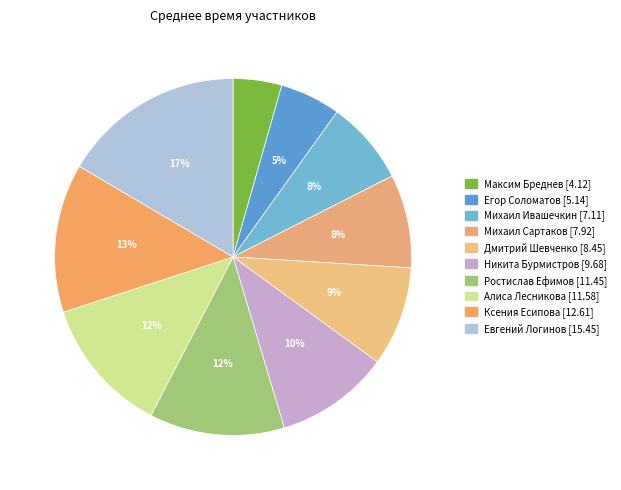

Count the number of slices in the pie.

10